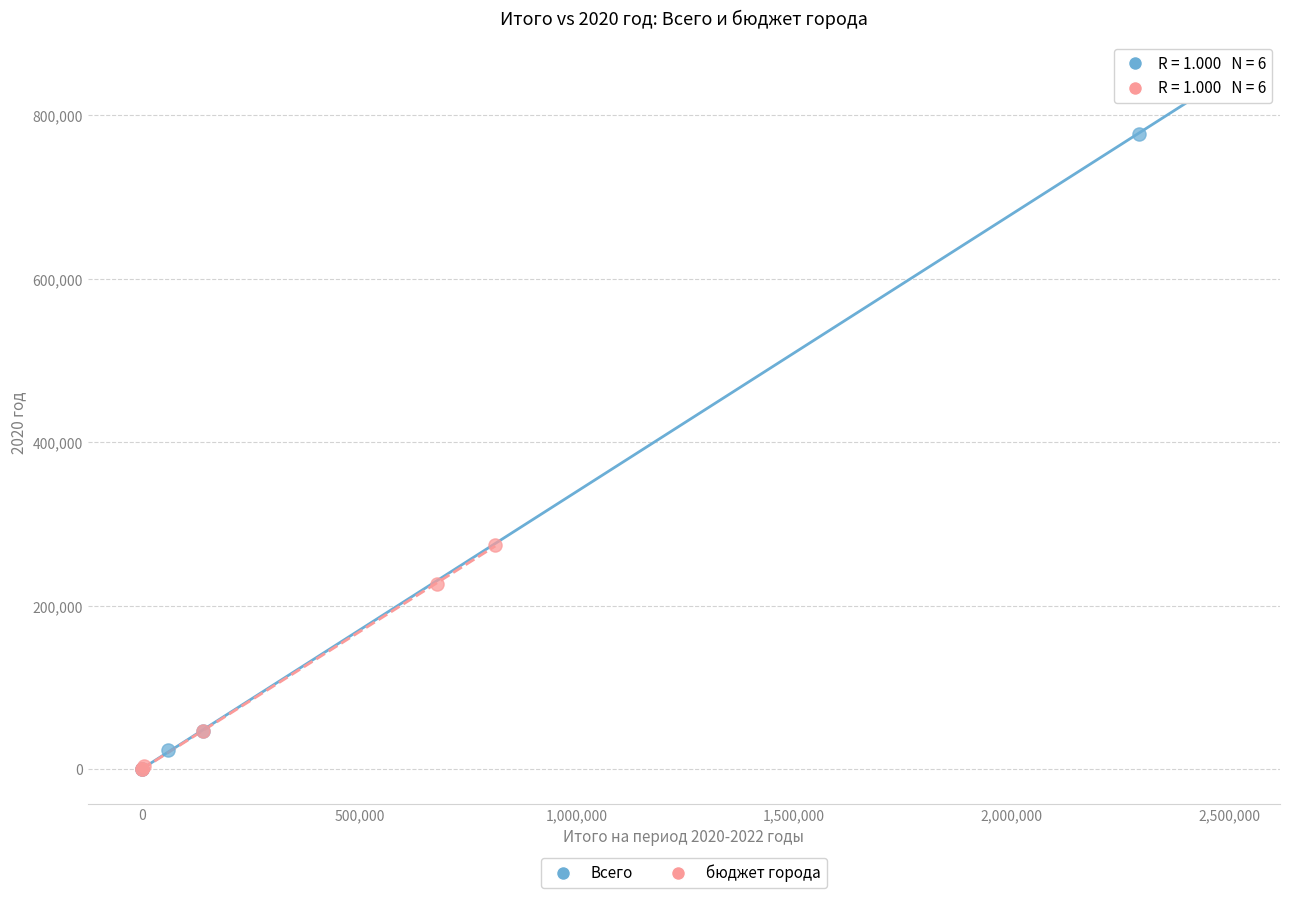

Which series reaches the maximum Y coordinate?

Всего